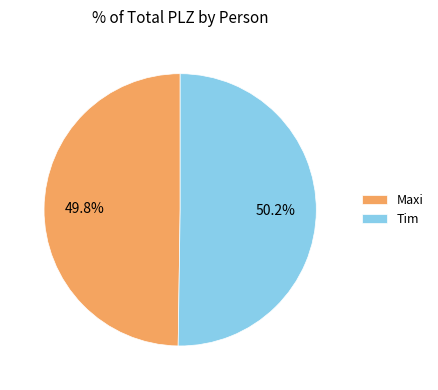

The Tim slice represents 50% of the pie. True or false?

True